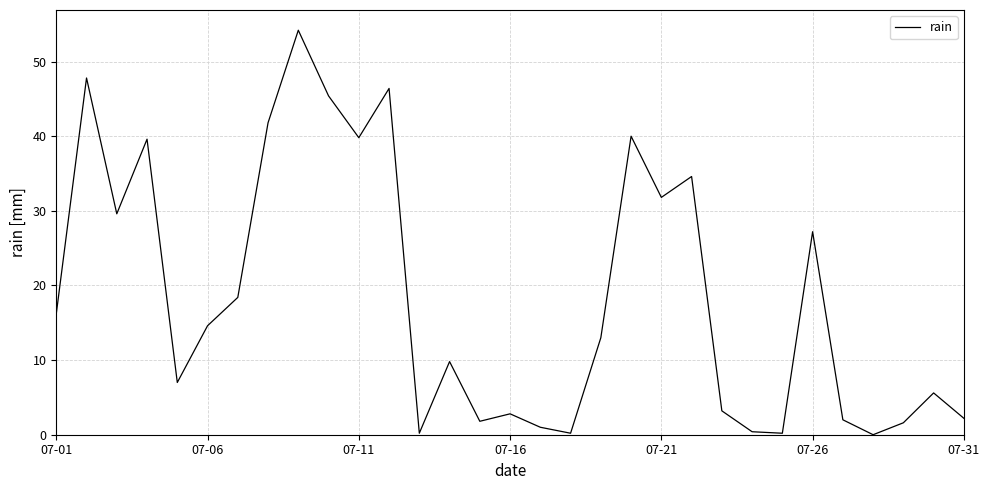

What is the greatest value displayed?

54.2